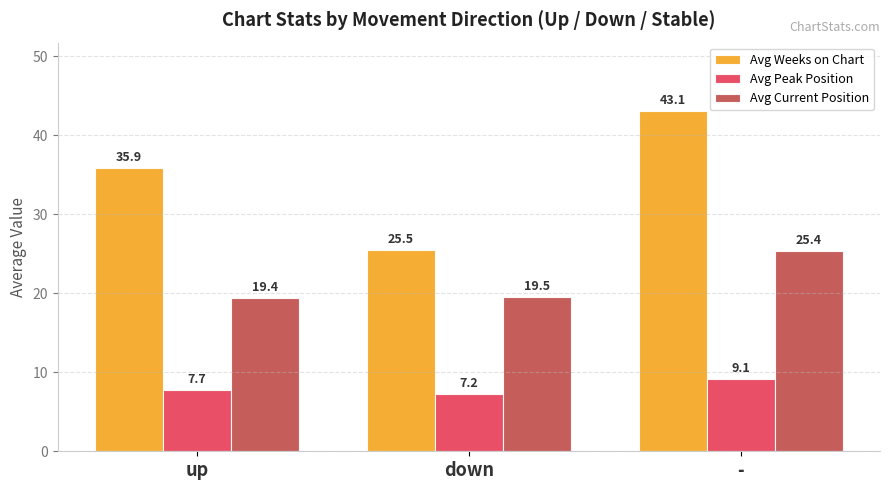

Are the bars horizontal?

No